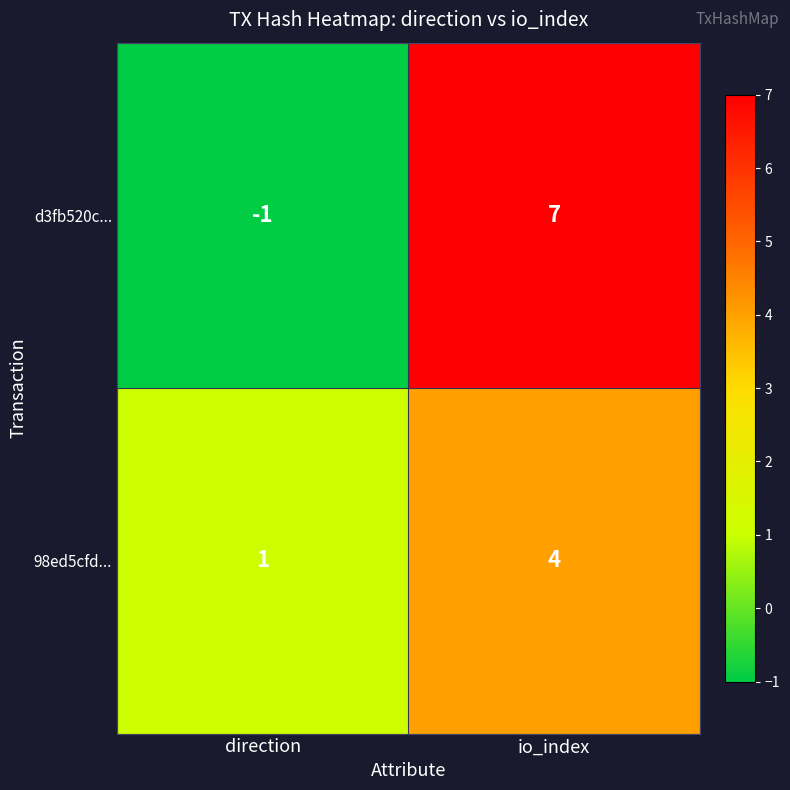

Count the number of categories in the chart.

2